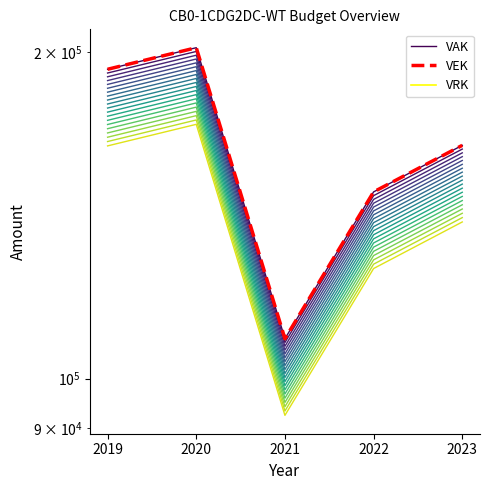

At which label does VEK first exceed 164052?

2019